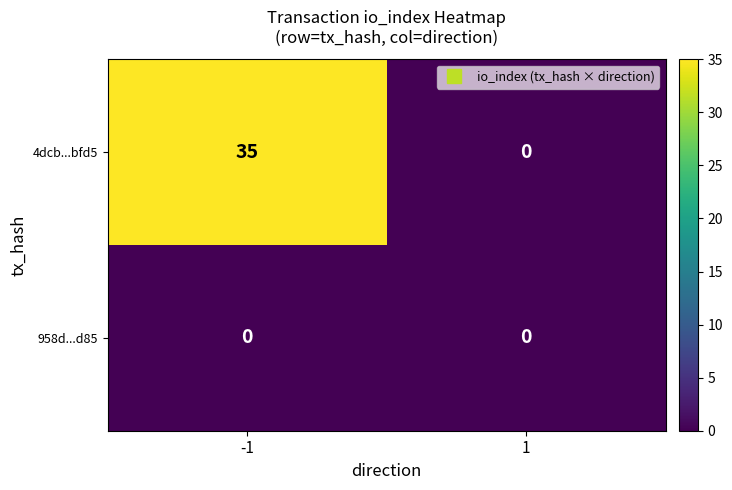

What value does the 4dcb...bfd5 series have at -1?

35